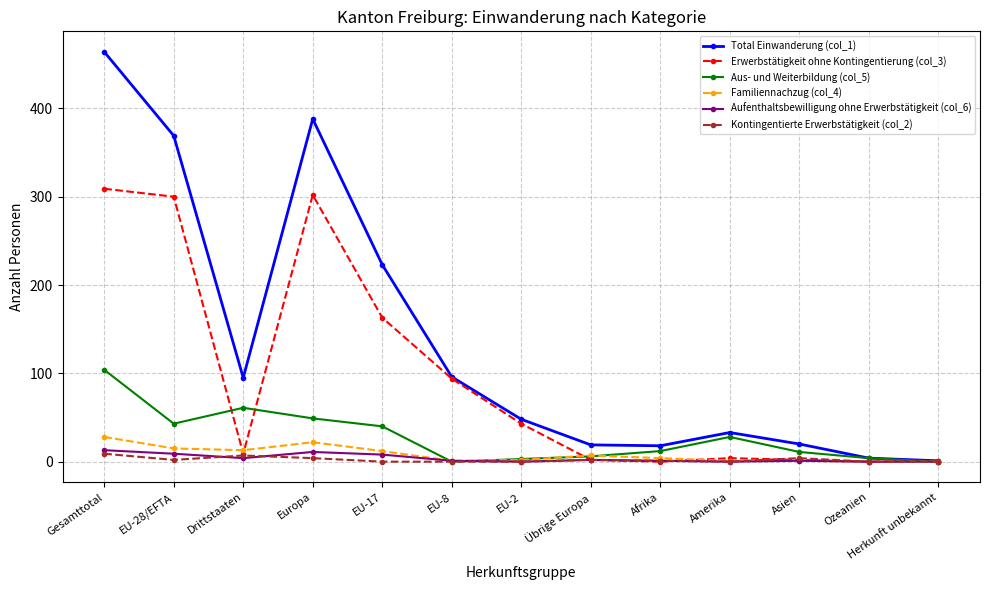

What are all the series names shown in the legend?

Total Einwanderung (col_1), Erwerbstätigkeit ohne Kontingentierung (col_3), Aus- und Weiterbildung (col_5), Familiennachzug (col_4), Aufenthaltsbewilligung ohne Erwerbstätigkeit (col_6), Kontingentierte Erwerbstätigkeit (col_2)